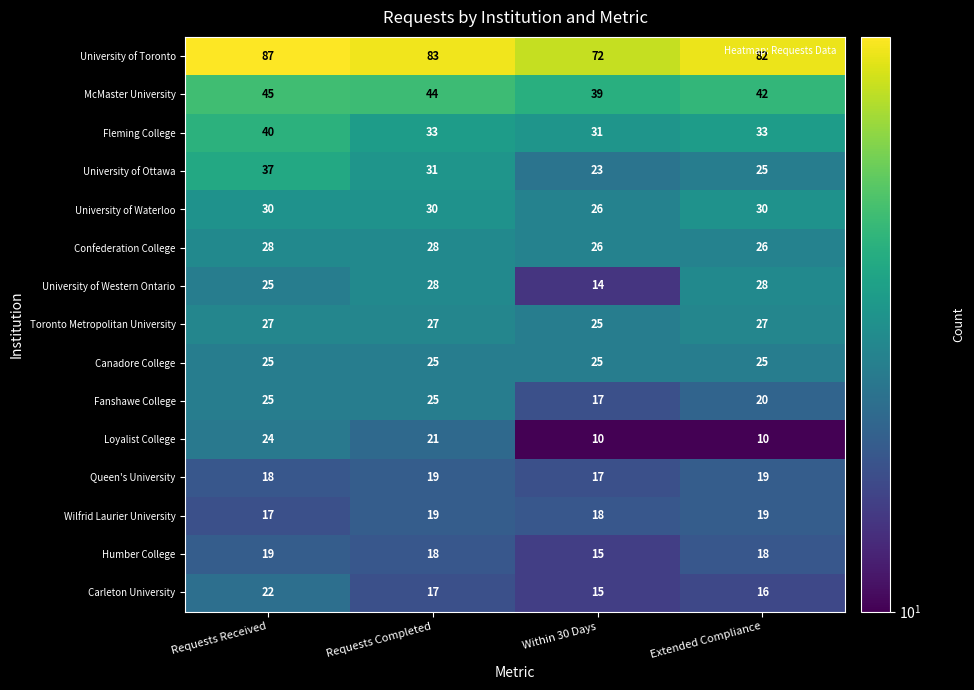

Is the value of Confederation College at Requests Received greater than the value of University of Ottawa at Requests Received?

No